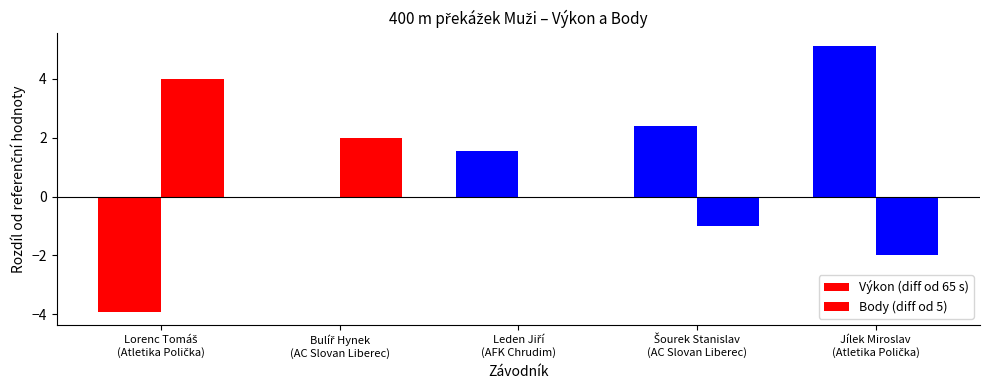

At how many categories does at least one series exceed 2?

3